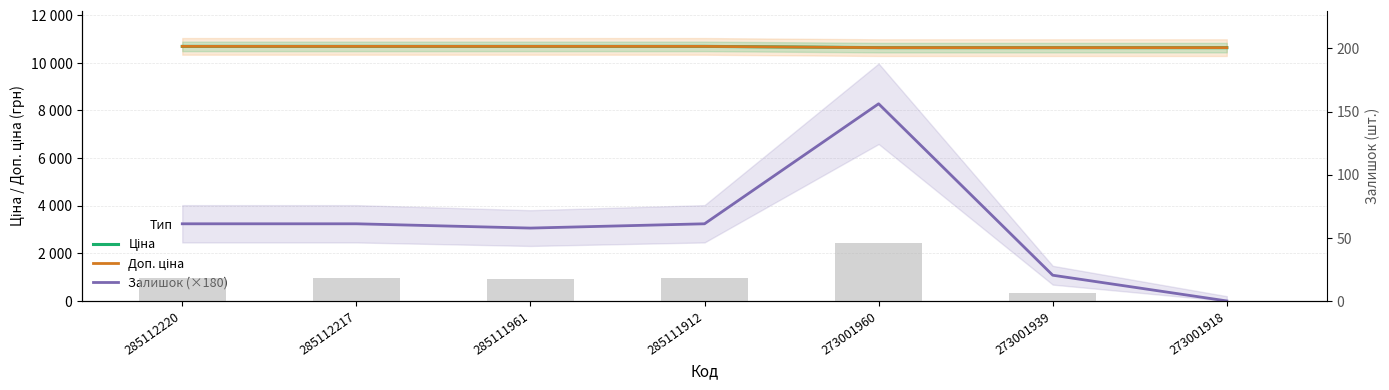

Is it true that Залишок (×180) equals 2071.4 at 285111912?

False